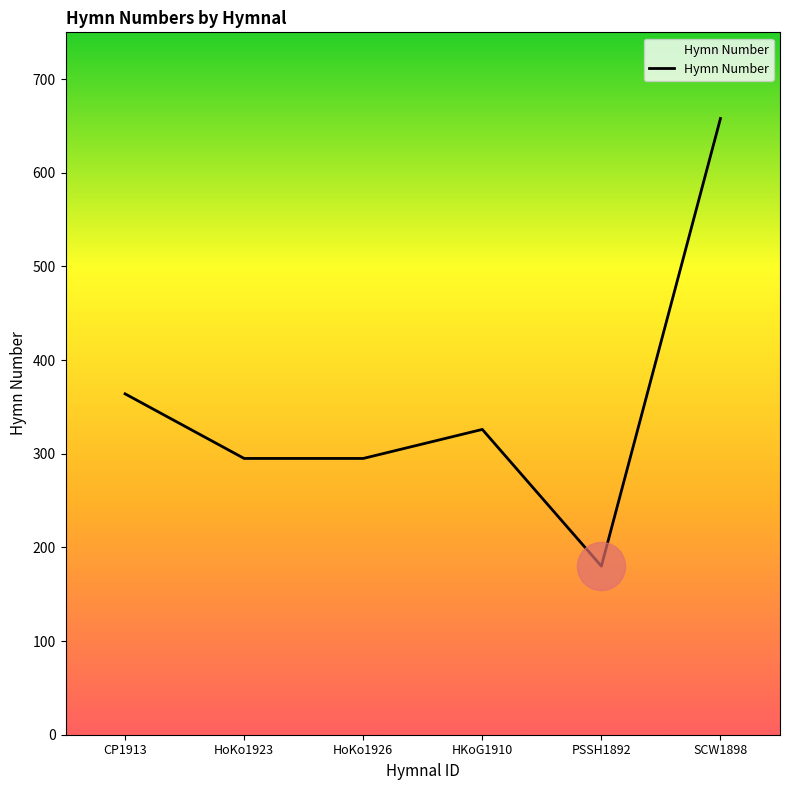

Approximately how many times larger is the value at HoKo1923 compared to PSSH1892?

1.6